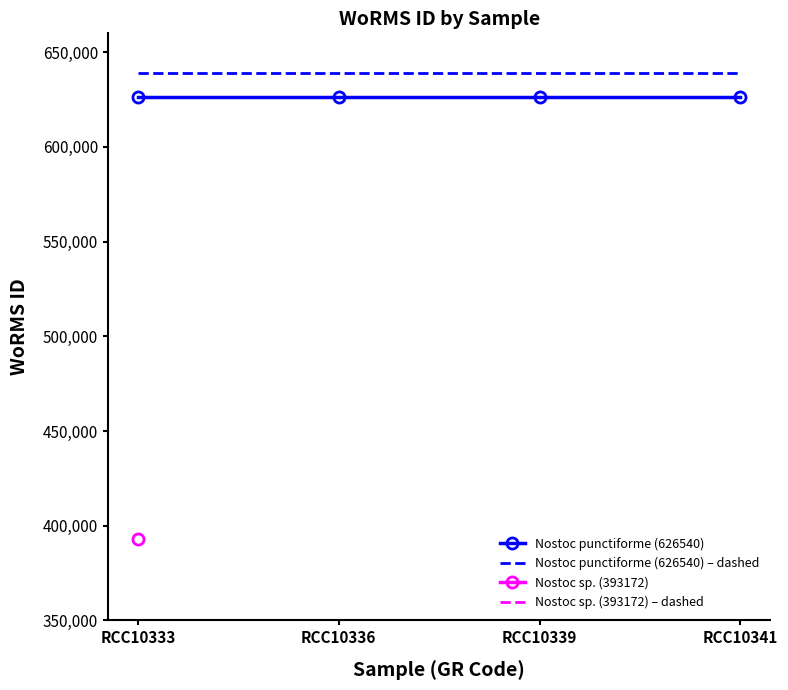

At which label does Nostoc punctiforme (626540) reach its minimum?

RCC10333